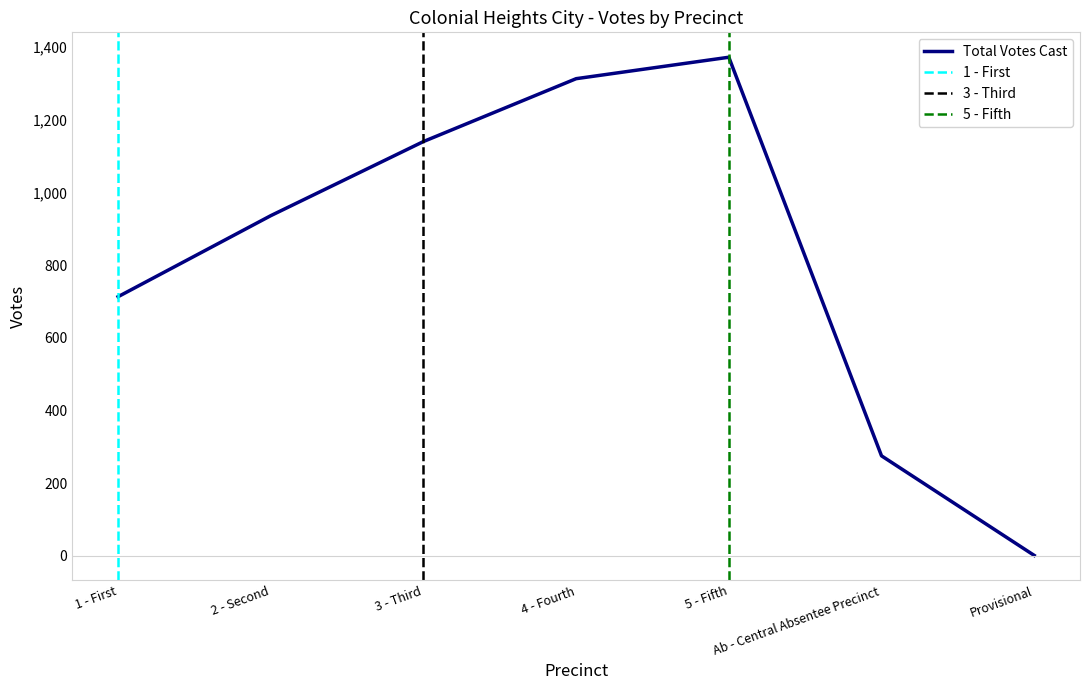

The Total Votes Cast series shows 1140 at 3 - Third. True or false?

True